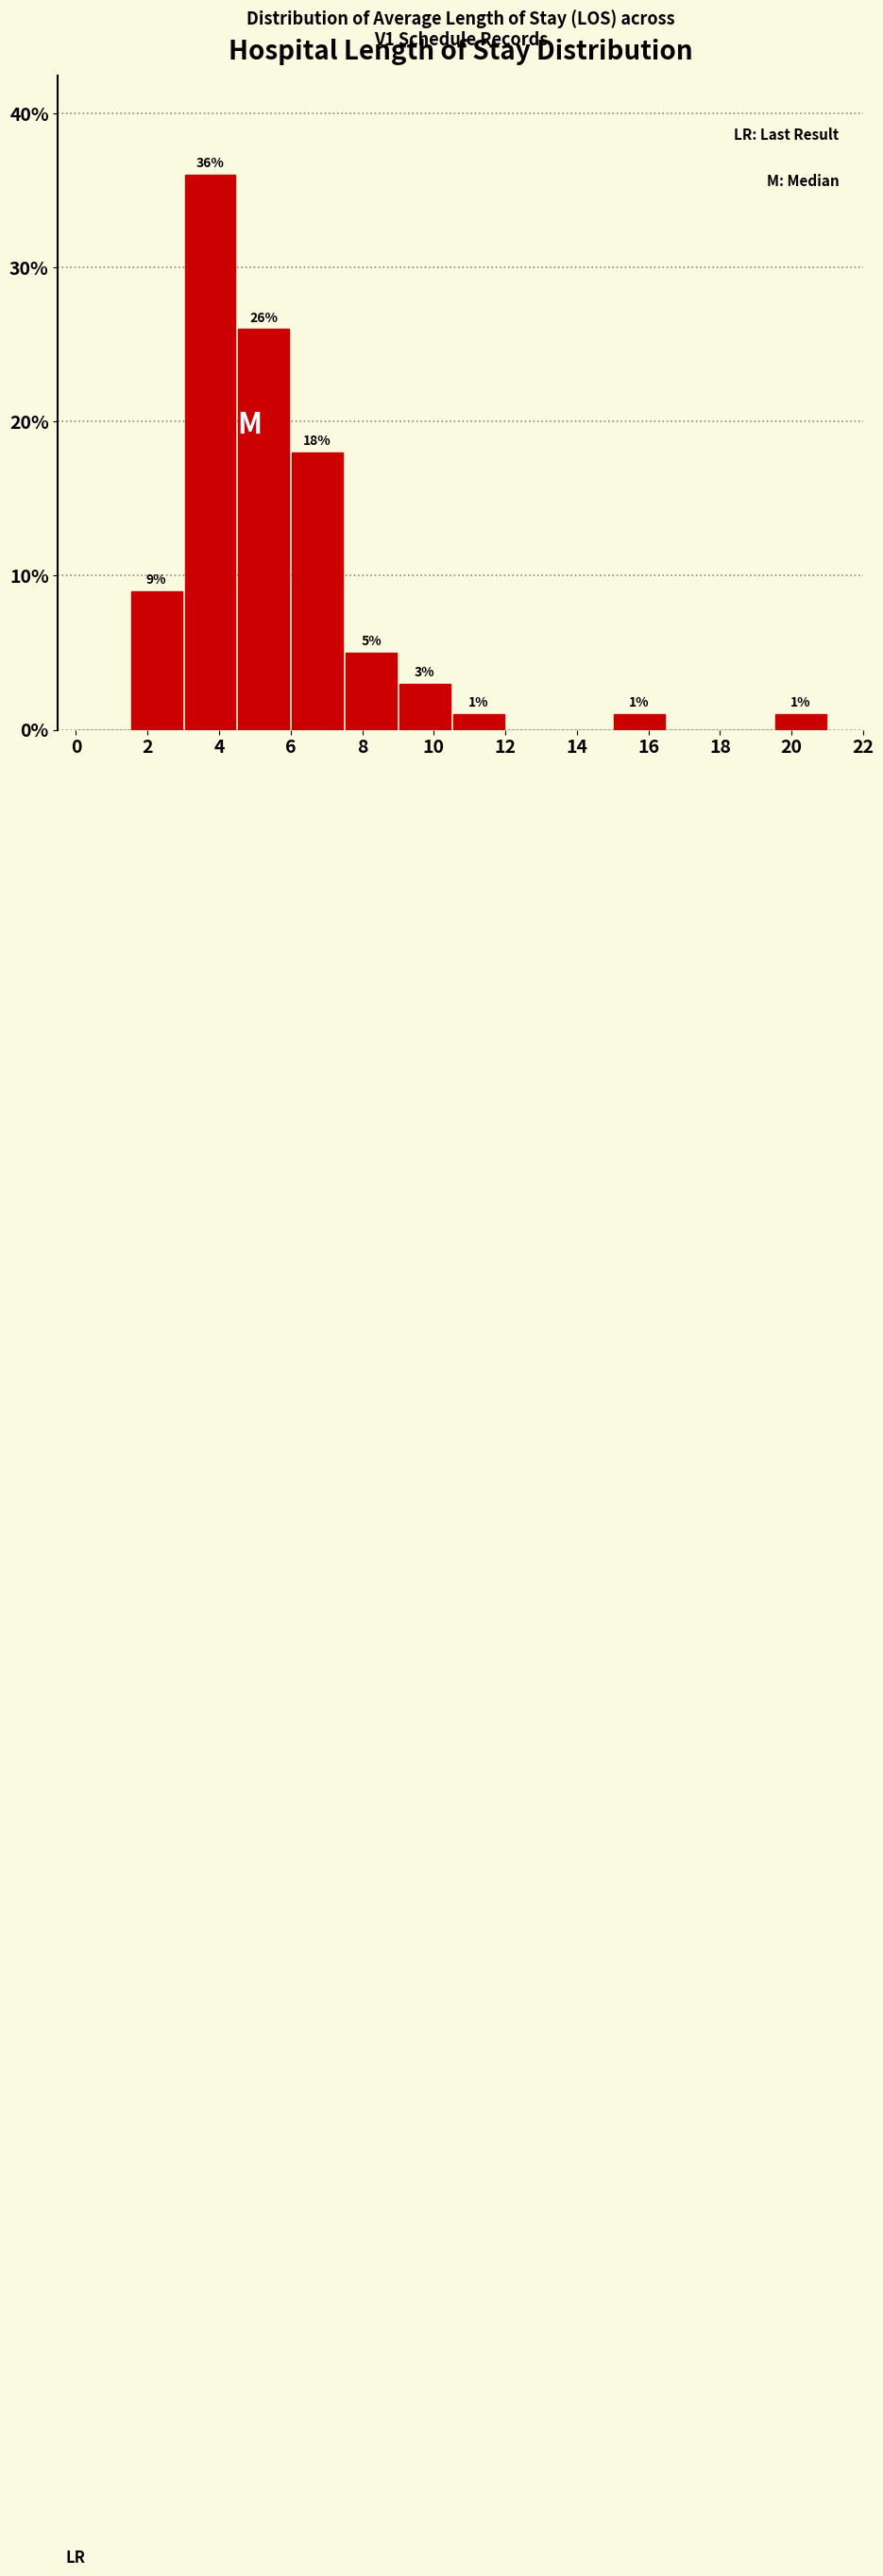

Which range on the x-axis has the tallest bar?

3.0 to 4.5